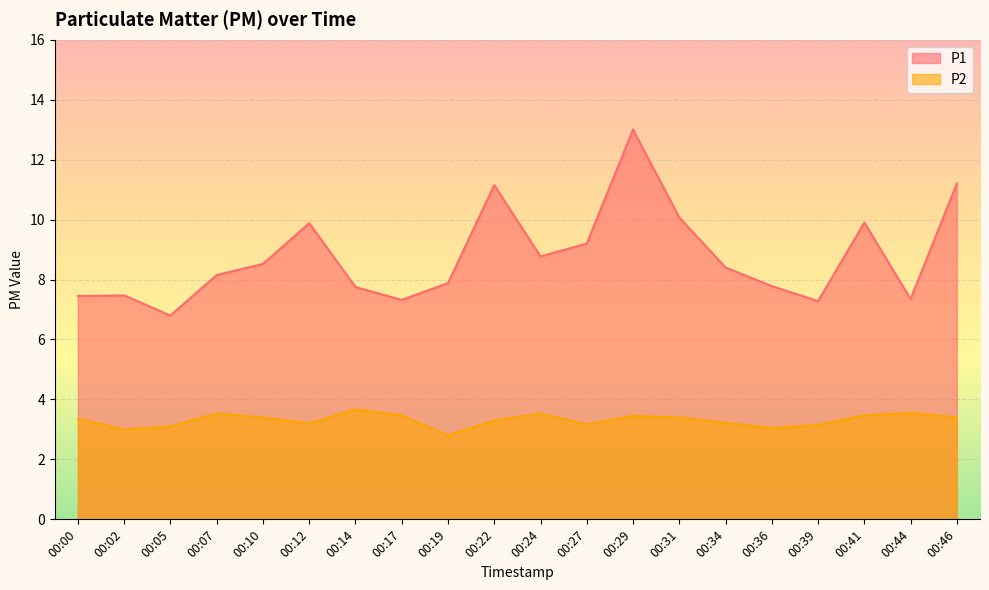

True or false: P1 and P2 cross at least once.

False